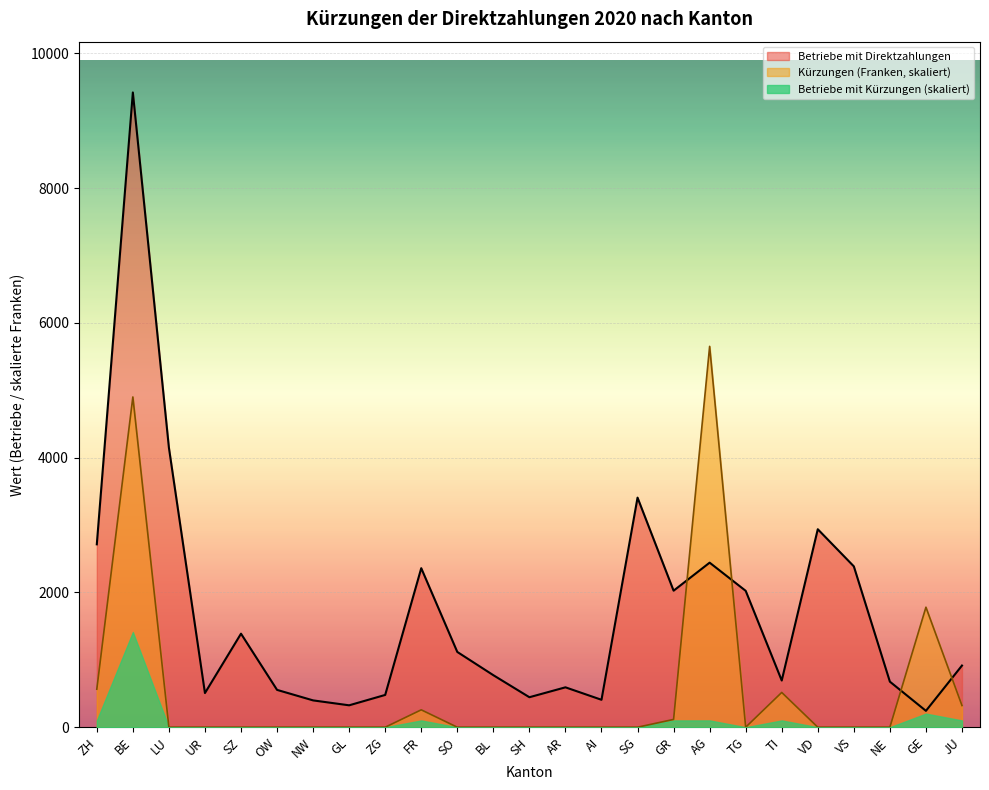

What position from the left is NE?

23